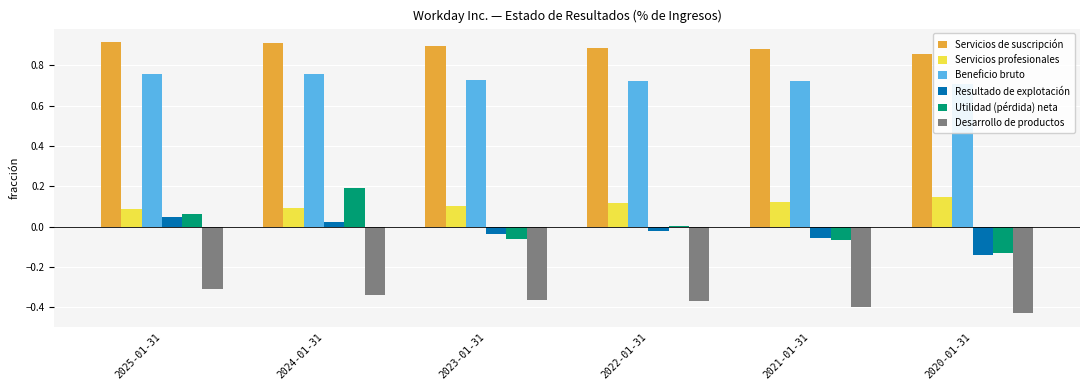

The value of Beneficio bruto at 2021-01-31 is 0.7. True or false?

True